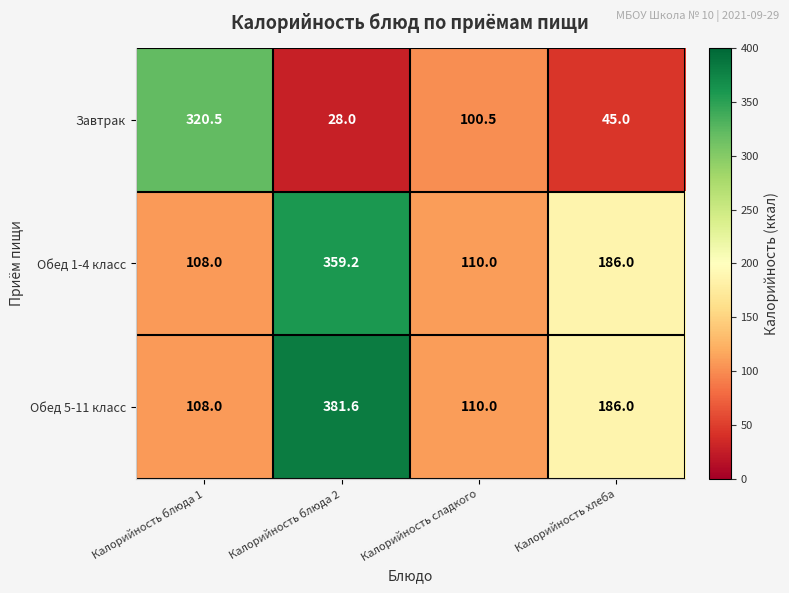

True or false: Обед 5-11 класс has a value of 186.0 at Калорийность хлеба.

True